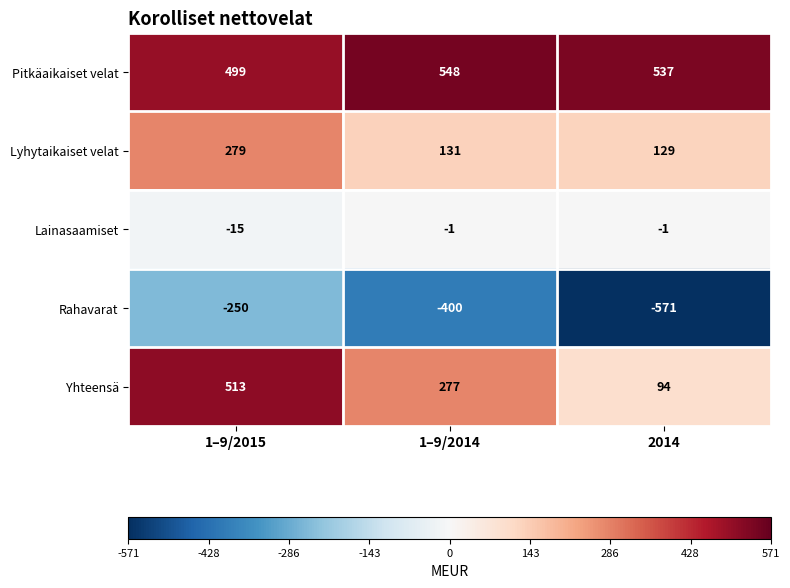

What is the average value of the Lainasaamiset series?

-6